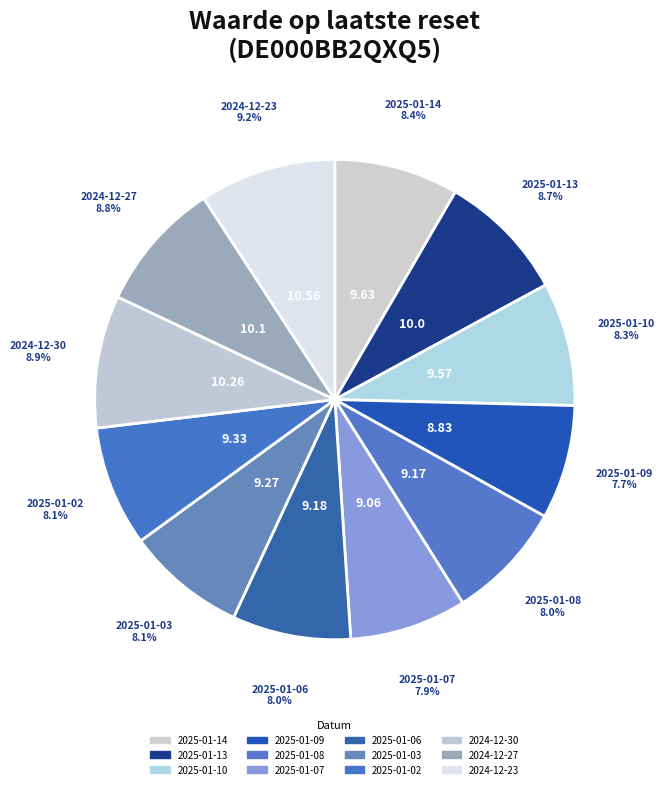

Does 2024-12-23 account for over 50% of the chart?

No